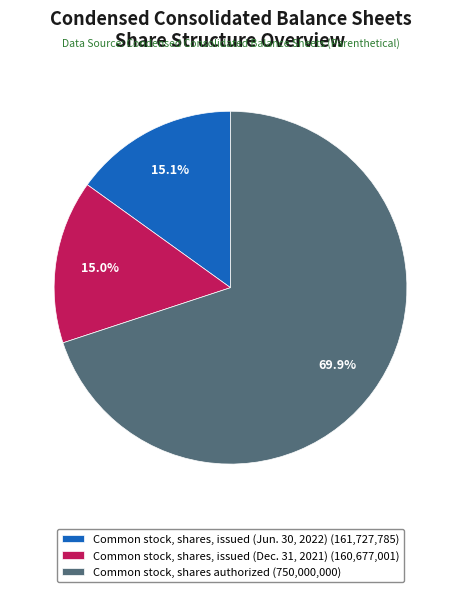

Count the number of slices in the pie.

3